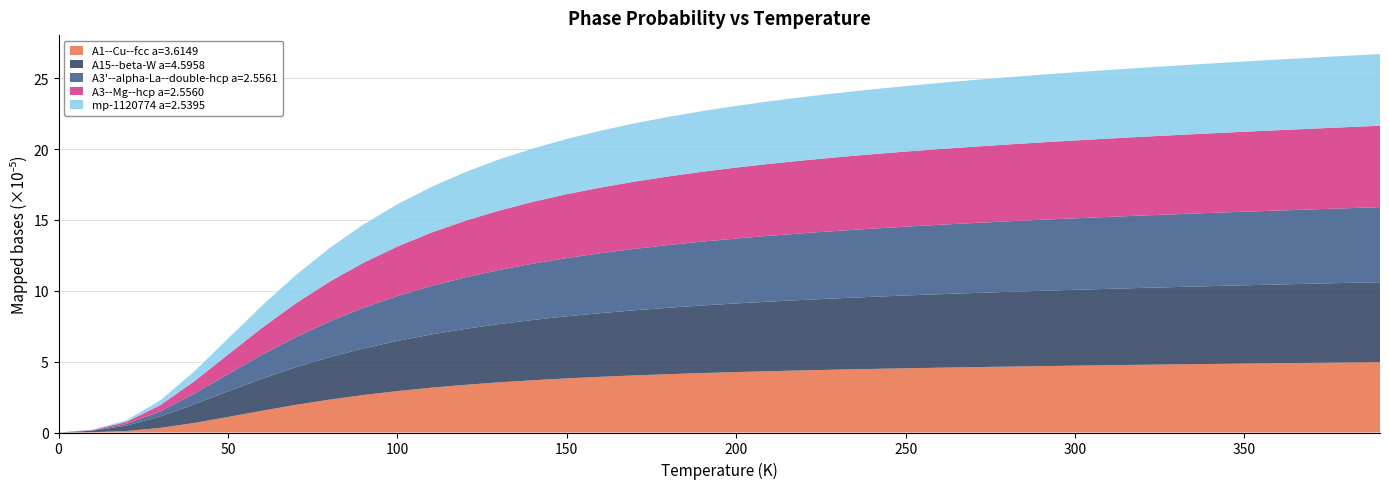

What is the highest value of the A1--Cu--fcc a=3.6149 series?

5.0